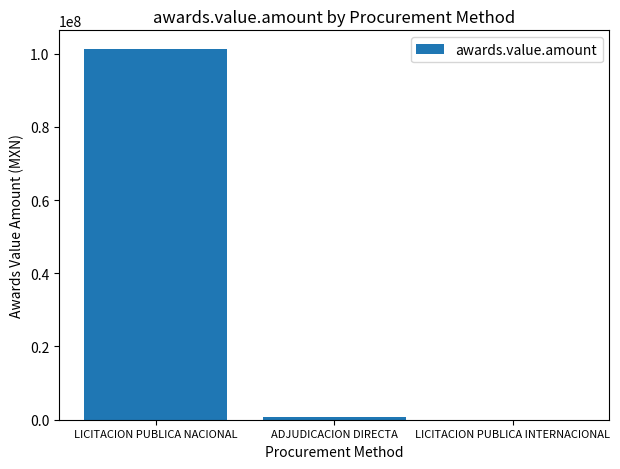

True or false: the data shows 101283203.0 at LICITACION PUBLICA NACIONAL.

True